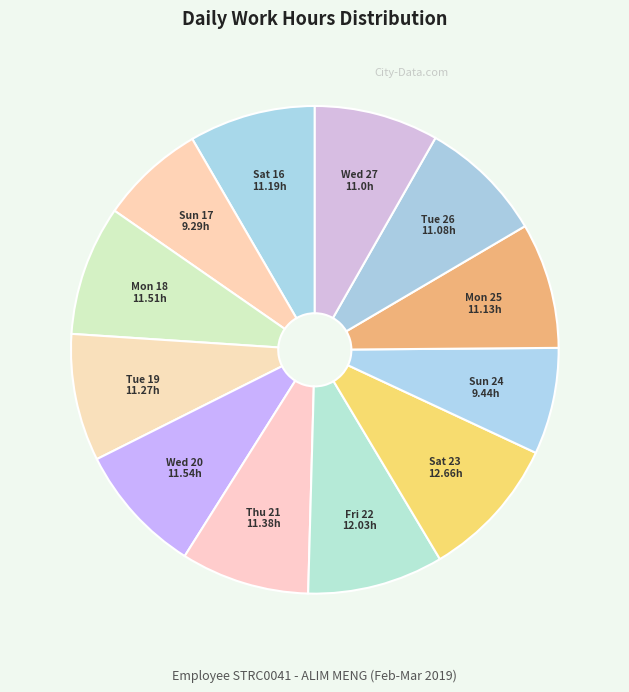

Approximately how many times larger is the value at Mon 18 compared to Thu 21?

1.0